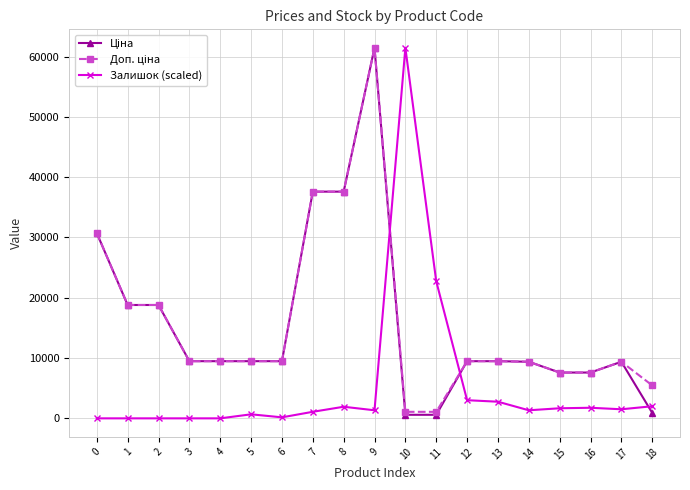

The value of Залишок (scaled) at 1 is 0.0. True or false?

True